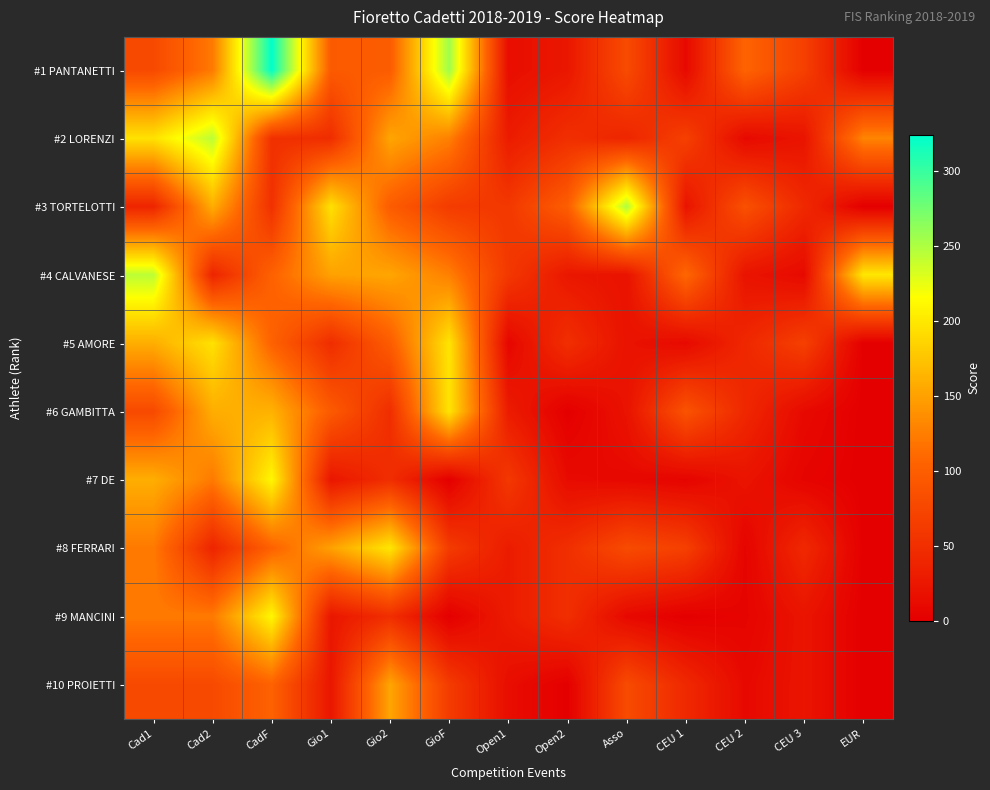

How many categories are shown in the chart?

13